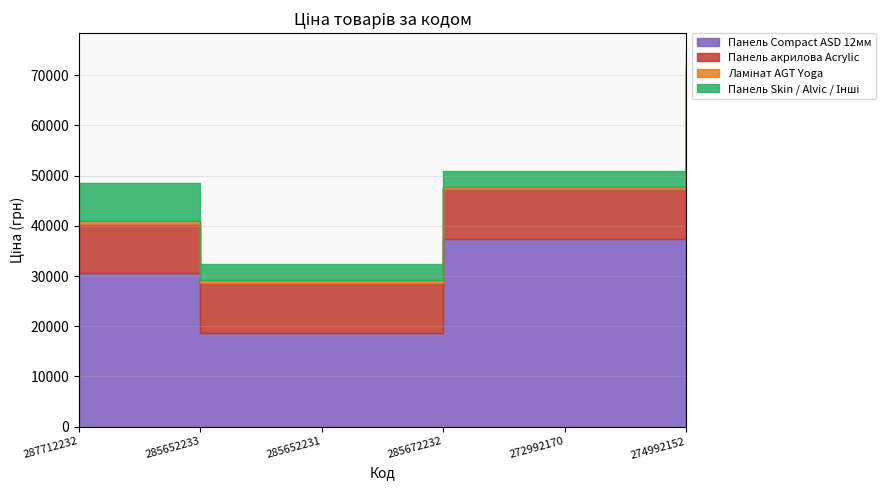

Does the chart have visible grid lines?

Yes